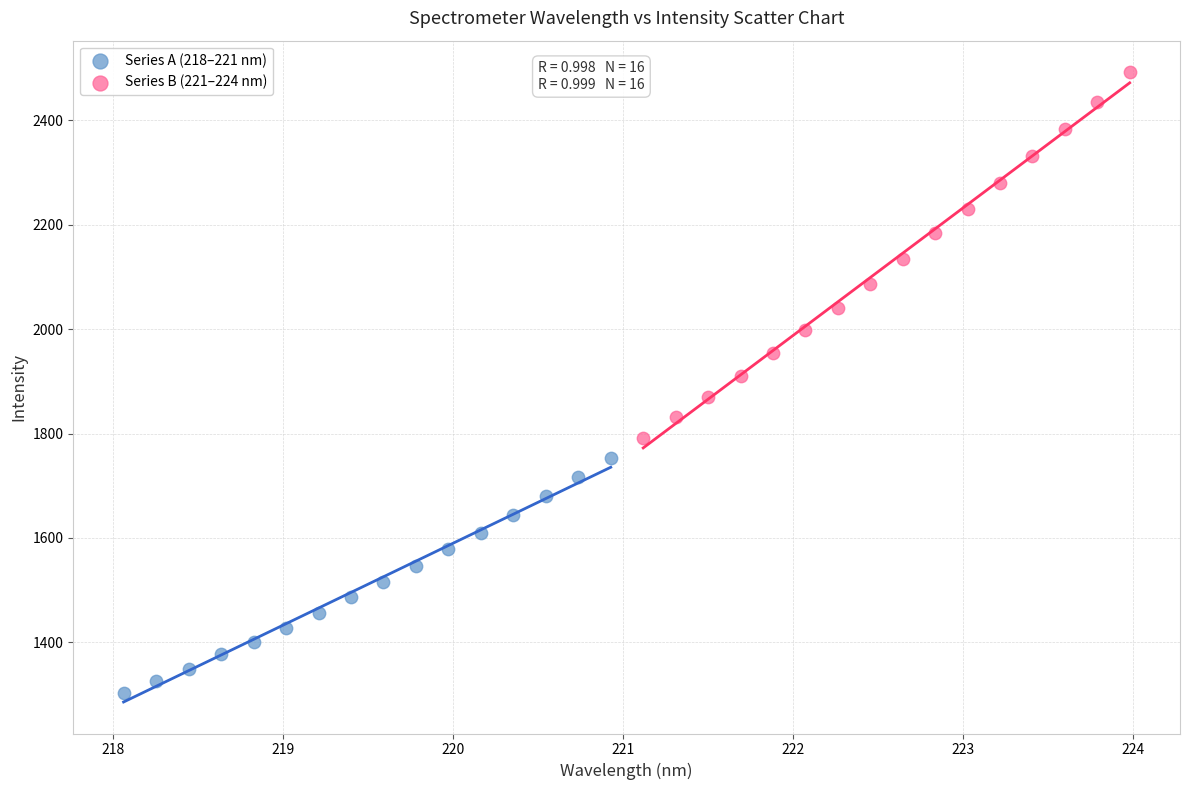

Which series contains the highest Y value?

Series B (221–224 nm)